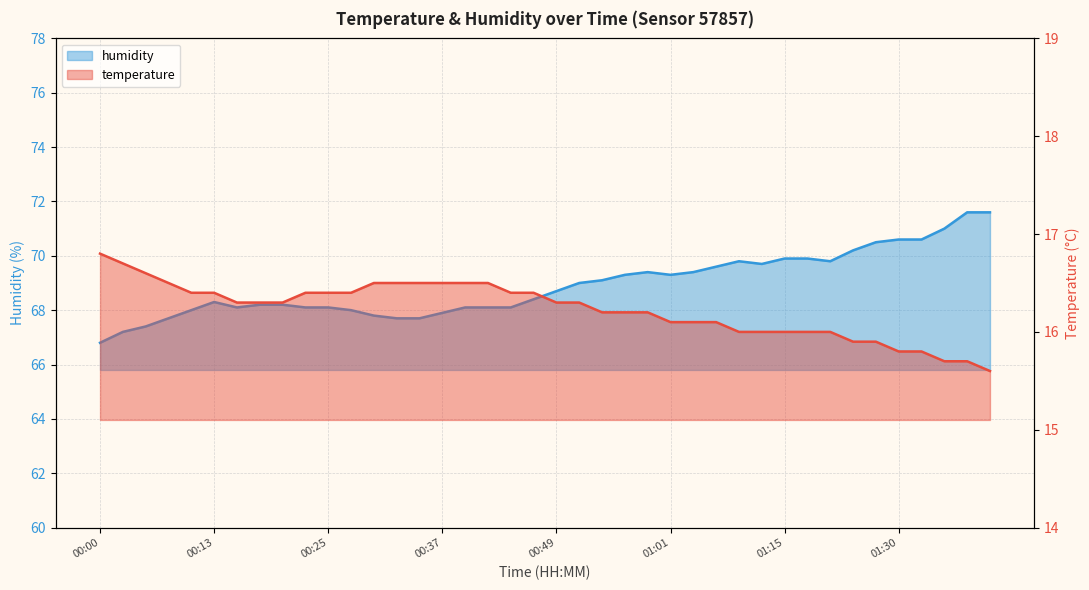

Reading right to left, what are all the values shown in this chart?

temperature: 15.6	15.7	15.7	15.8	15.8	15.9	15.9	16.0	16.0	16.0	16.0	16.0	16.1	16.1	16.1	16.2	16.2	16.2	16.3	16.3	16.4	16.4	16.5	16.5	16.5	16.5	16.5	16.5	16.4	16.4	16.4	16.3	16.3	16.3	16.4	16.4	16.5	16.6	16.7	16.8
humidity: 71.6	71.6	71.0	70.6	70.6	70.5	70.2	69.8	69.9	69.9	69.7	69.8	69.6	69.4	69.3	69.4	69.3	69.1	69.0	68.7	68.4	68.1	68.1	68.1	67.9	67.7	67.7	67.8	68.0	68.1	68.1	68.2	68.2	68.1	68.3	68.0	67.7	67.4	67.2	66.8